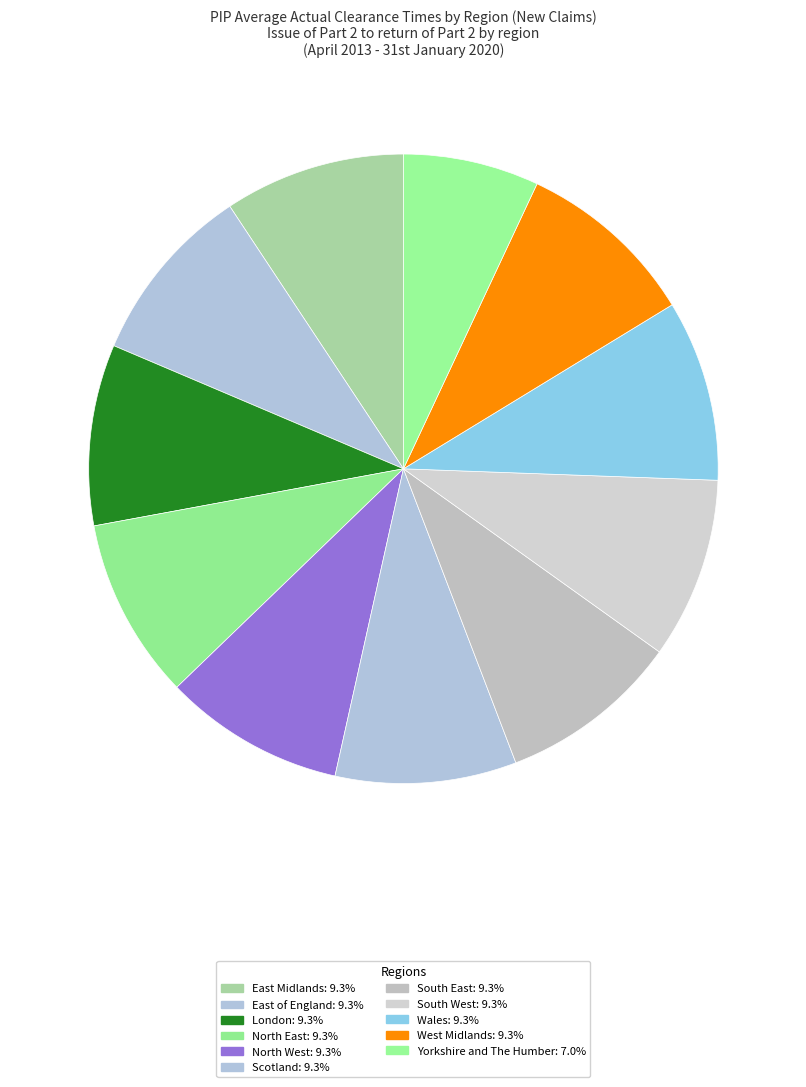

Is there any slice that represents more than half of the pie?

No